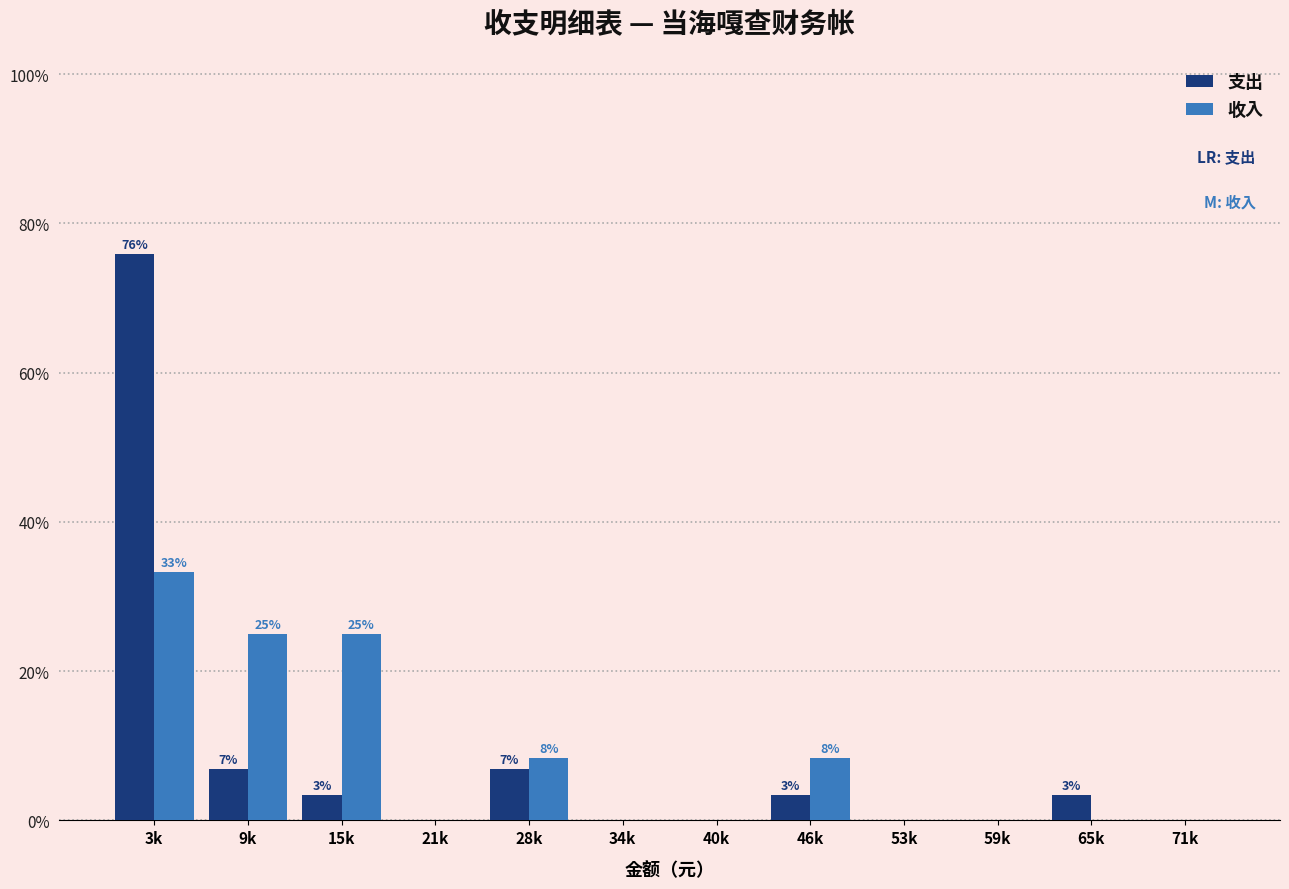

What are all the series names shown in the legend?

支出, 收入